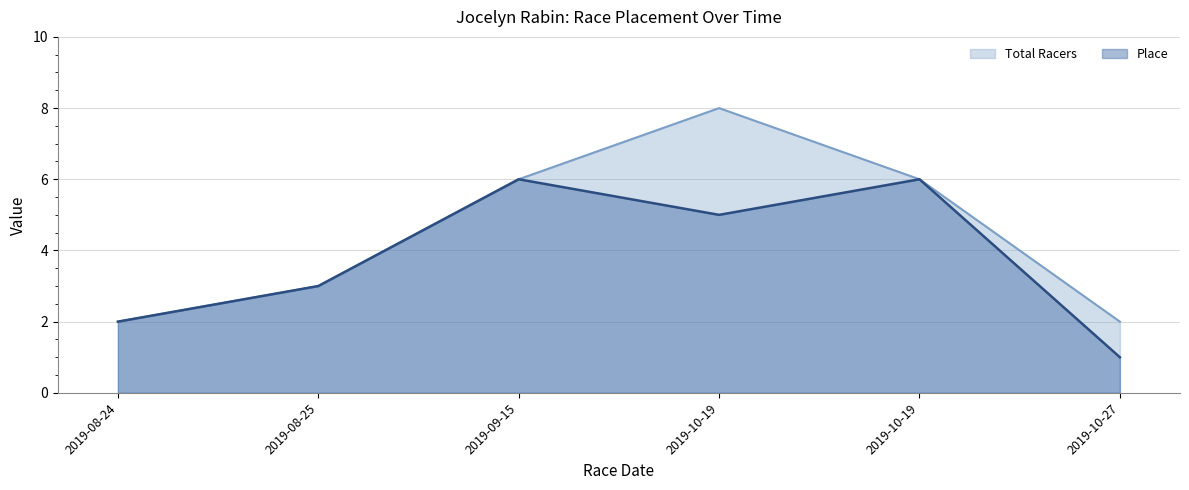

What are all the series names shown in the legend?

Total Racers, Place